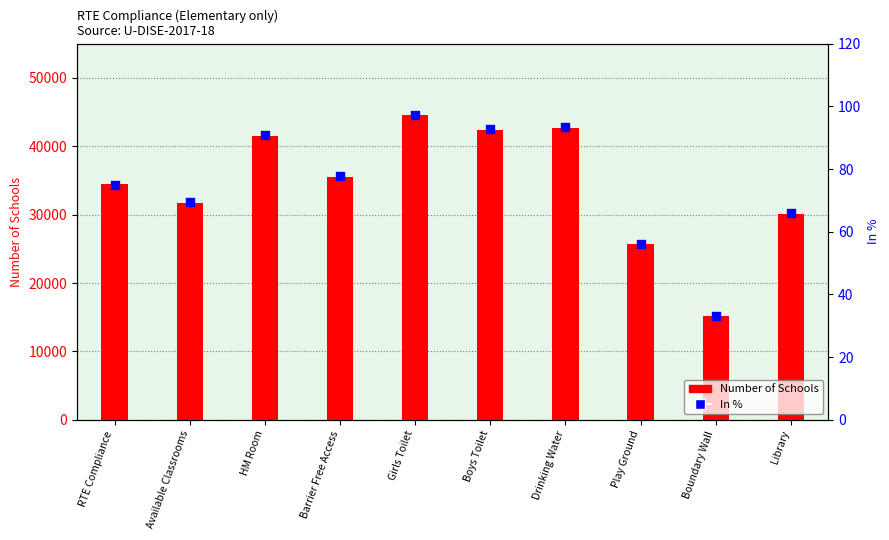

Which series has the largest total across all categories?

Number of Schools